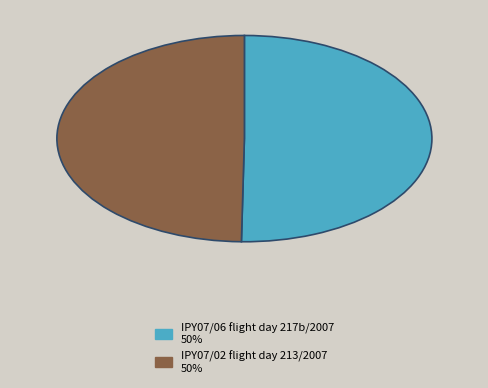

How many segments does this pie chart have?

2